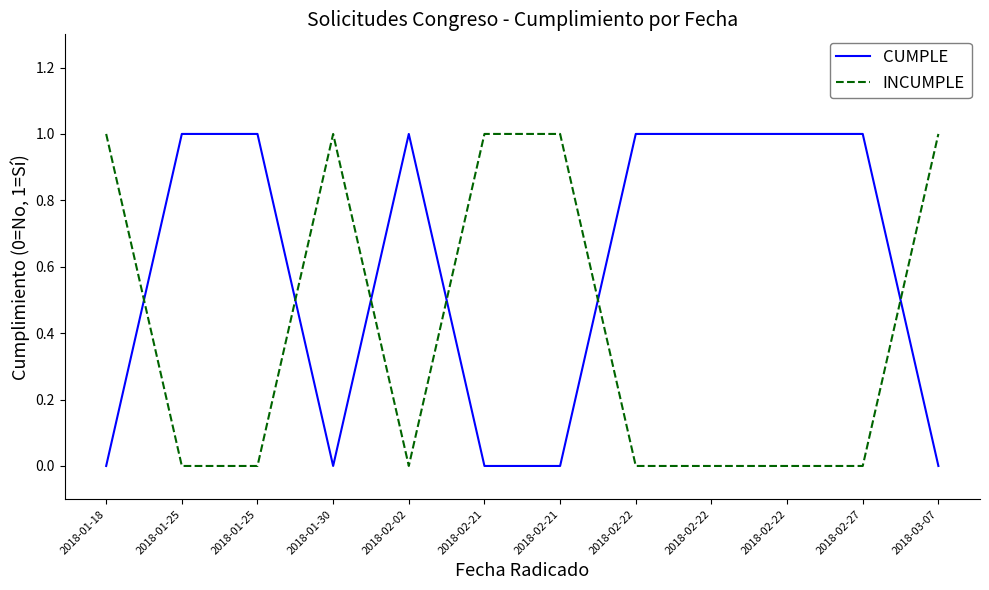

Reading left to right, extract all data points from this chart.

CUMPLE: 2018-01-18=0	2018-01-25=1	2018-01-25=1	2018-01-30=0	2018-02-02=1	2018-02-21=0	2018-02-21=0	2018-02-22=1	2018-02-22=1	2018-02-22=1	2018-02-27=1	2018-03-07=0
INCUMPLE: 2018-01-18=1	2018-01-25=0	2018-01-25=0	2018-01-30=1	2018-02-02=0	2018-02-21=1	2018-02-21=1	2018-02-22=0	2018-02-22=0	2018-02-22=0	2018-02-27=0	2018-03-07=1